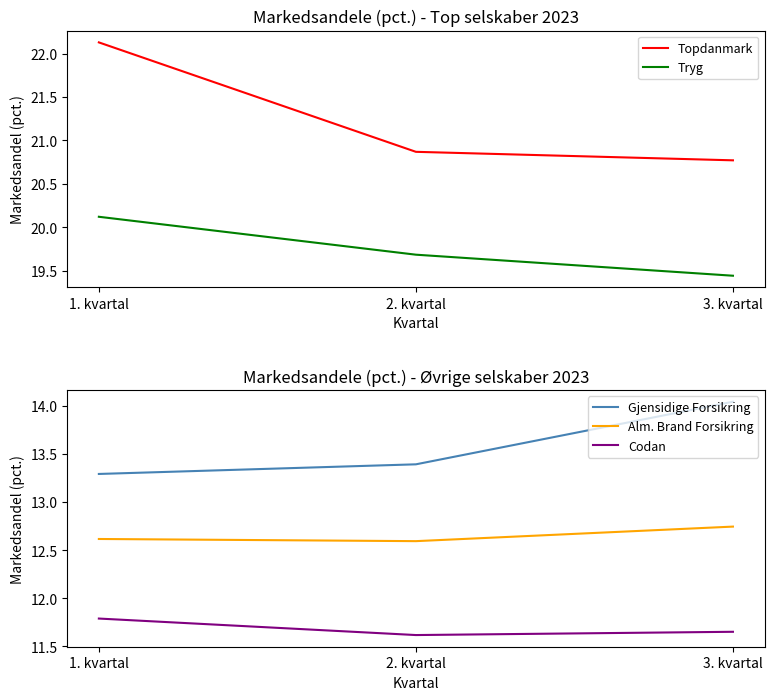

What is the maximum value for Gjensidige Forsikring?

14.0